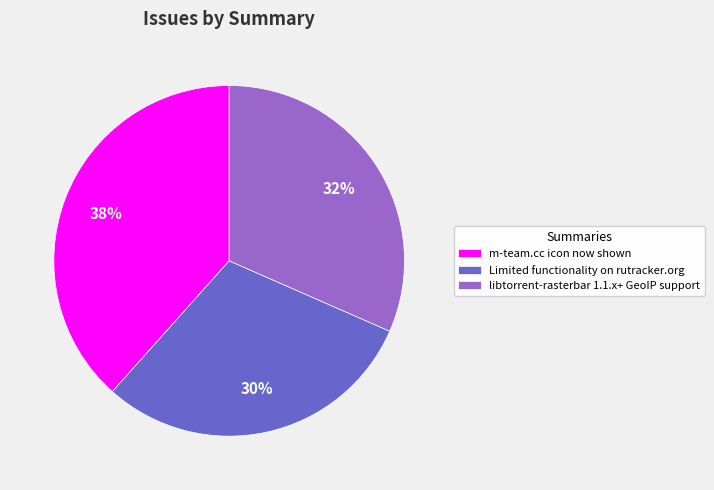

Between libtorrent-rasterbar 1.1.x+ GeoIP support and m-team.cc icon now shown, which is larger?

m-team.cc icon now shown